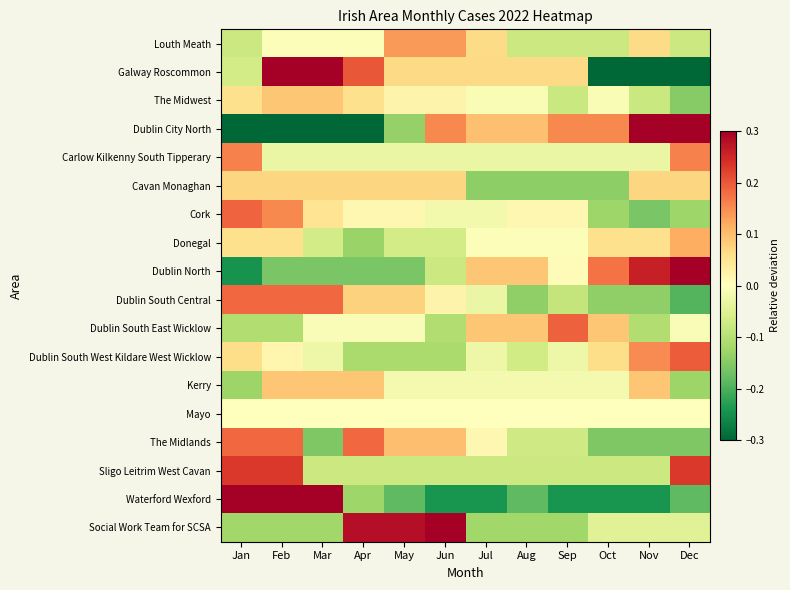

At how many categories does at least one series exceed 0?

12